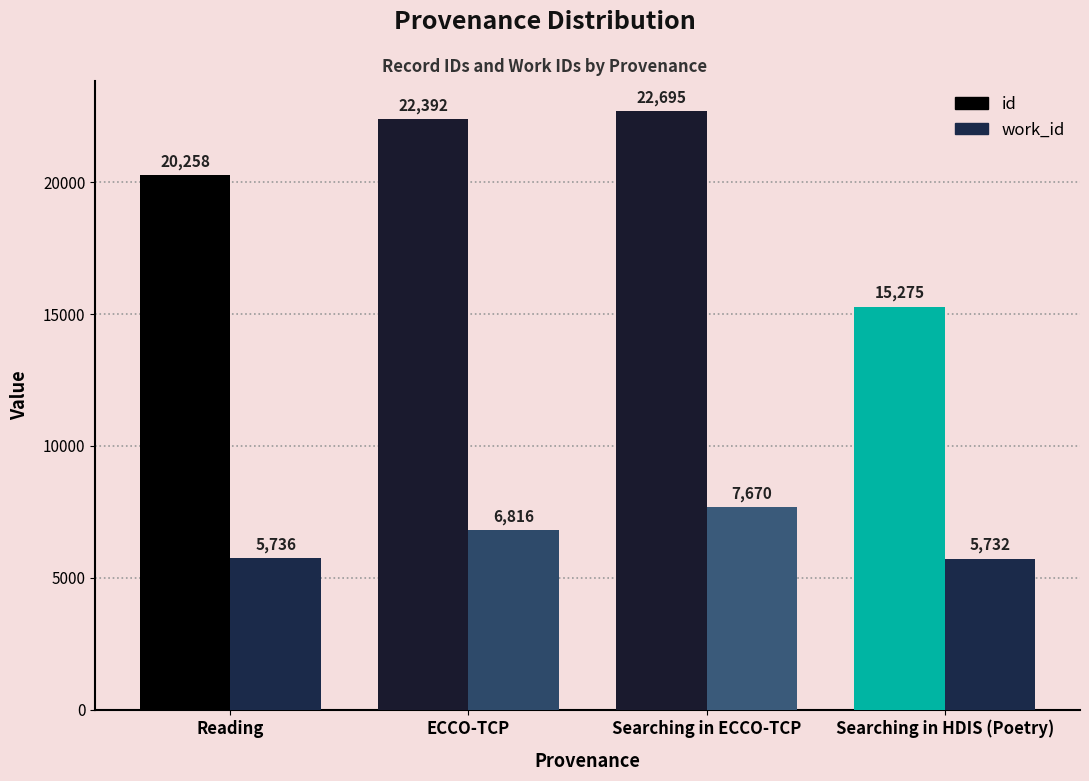

At how many categories does at least one series exceed 14388?

4